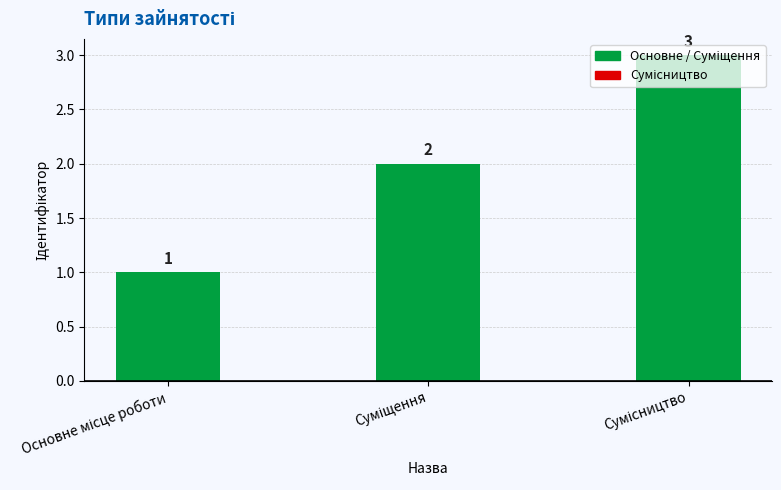

How many values are below 2?

1